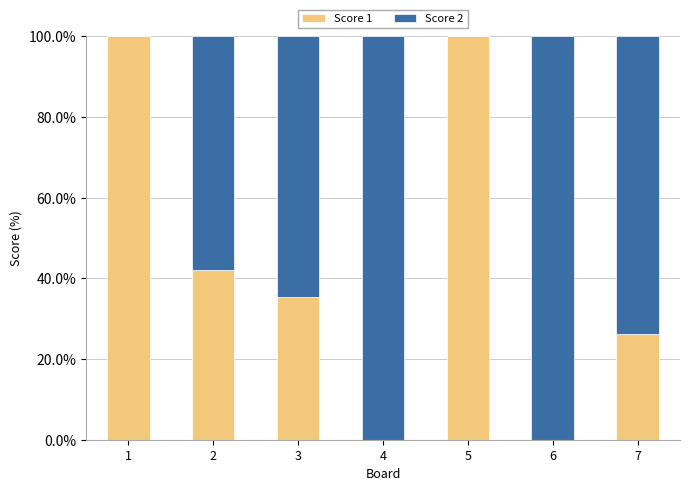

Reading left to right, list the values for the Score 1 series.

1=100.0	2=42.1	3=35.3	4=0.0	5=100.0	6=0.0	7=26.3